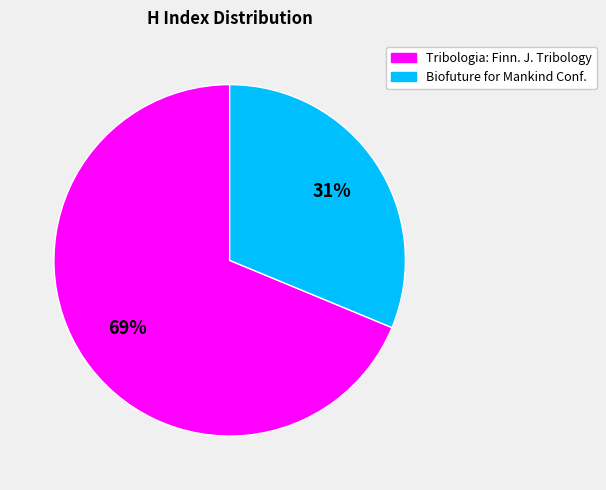

Does any single category account for the majority?

Yes